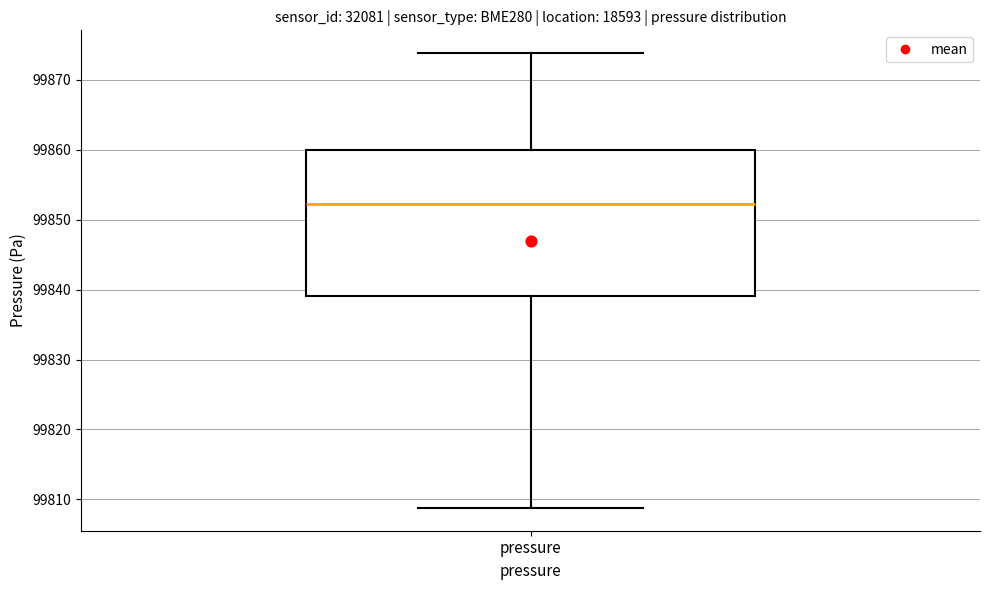

Read this box plot against the y-axis: the position of the median line, the range covered by the box, and the ends of both whiskers. The values are not printed on the chart, so give them approximately, as read against the axis.

median 99852, box 99839 to 99860, whiskers 99809 to 99874